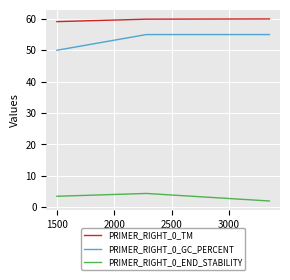

Rank the series by their maximum value, from lowest to highest.

PRIMER_RIGHT_0_END_STABILITY, PRIMER_RIGHT_0_GC_PERCENT, PRIMER_RIGHT_0_TM